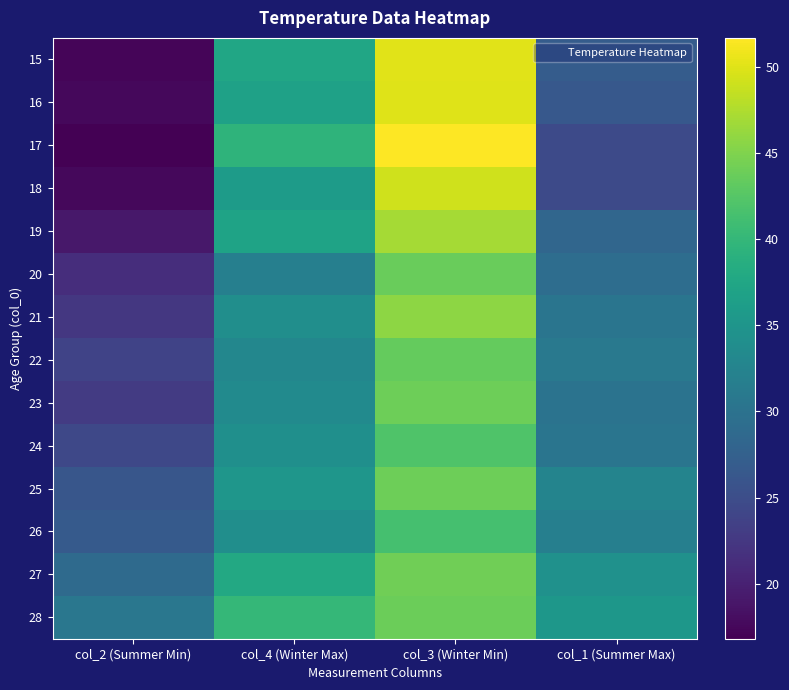

At col_2 (Summer Min), list the series in order from largest to smallest.

28, 27, 26, 25, 24, 22, 23, 21, 20, 19, 16, 18, 15, 17